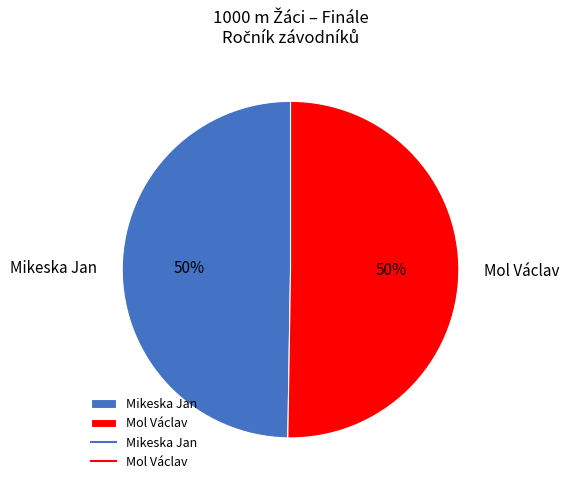

Is the sum of Mikeska Jan and Mol Václav greater than half?

Yes